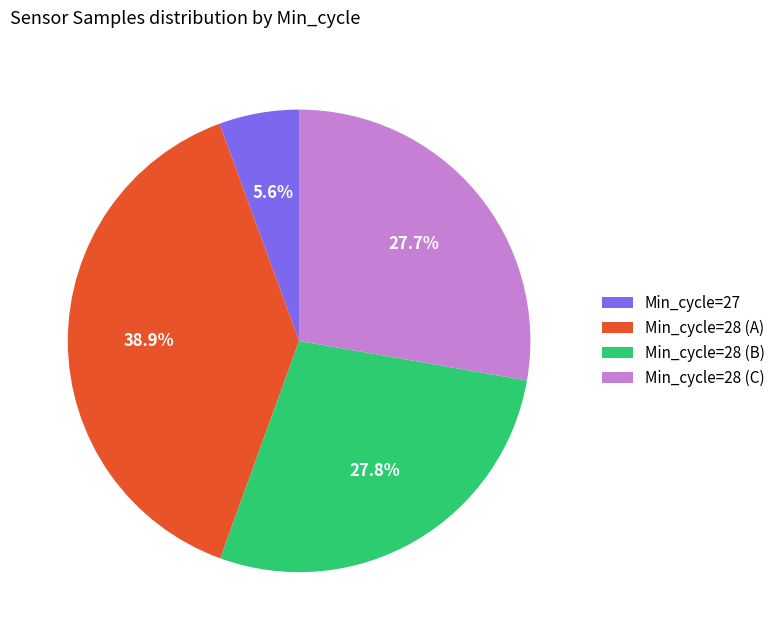

Does Min_cycle=28 (A) represent more than half of the total?

No